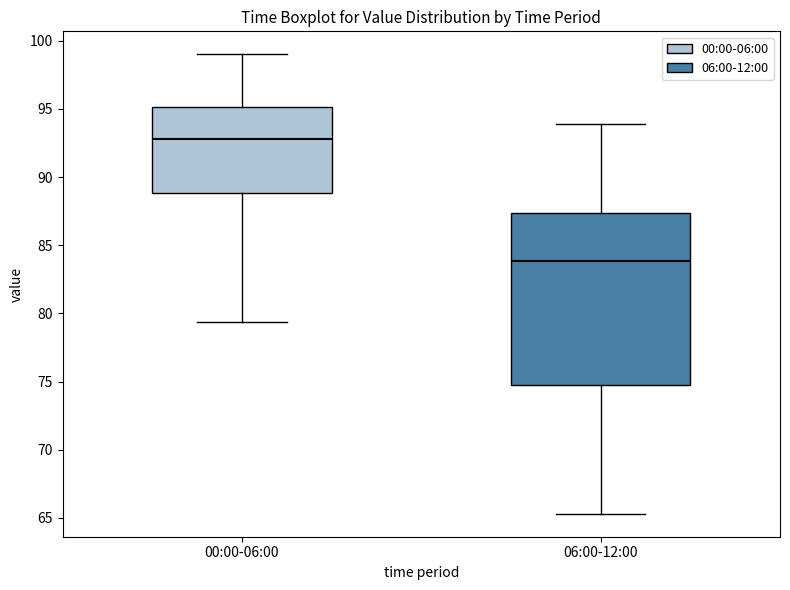

Reading left to right, transcribe this box plot: for each box, give where its median line is, the range the box spans, and where its two whiskers end, as read against the y-axis. The values are not printed on the chart, so give them approximately, as read against the axis.

00:00-06:00: median 93.0, box 89.0 to 95.0, whiskers 79.5 to 99.0
06:00-12:00: median 84.0, box 75.0 to 87.5, whiskers 65.5 to 94.0